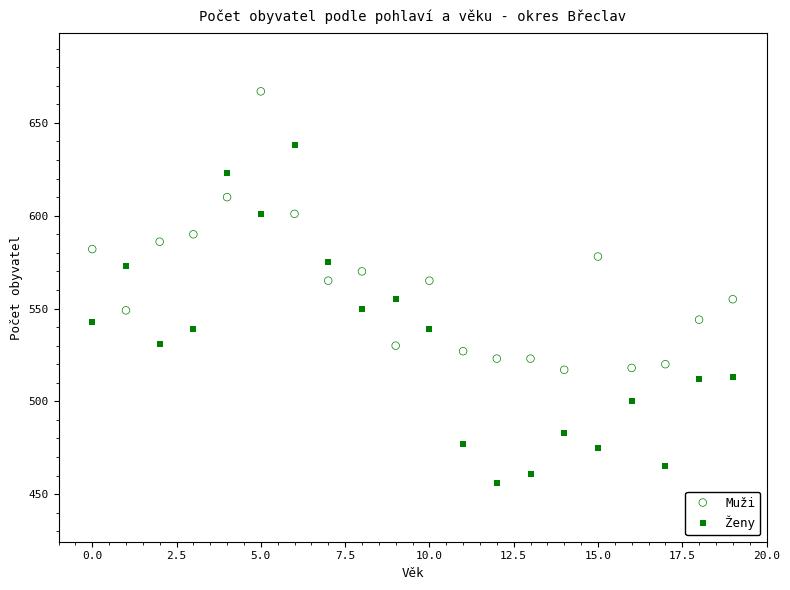

Across all data points, what is the range of Y values (max minus min)?

211